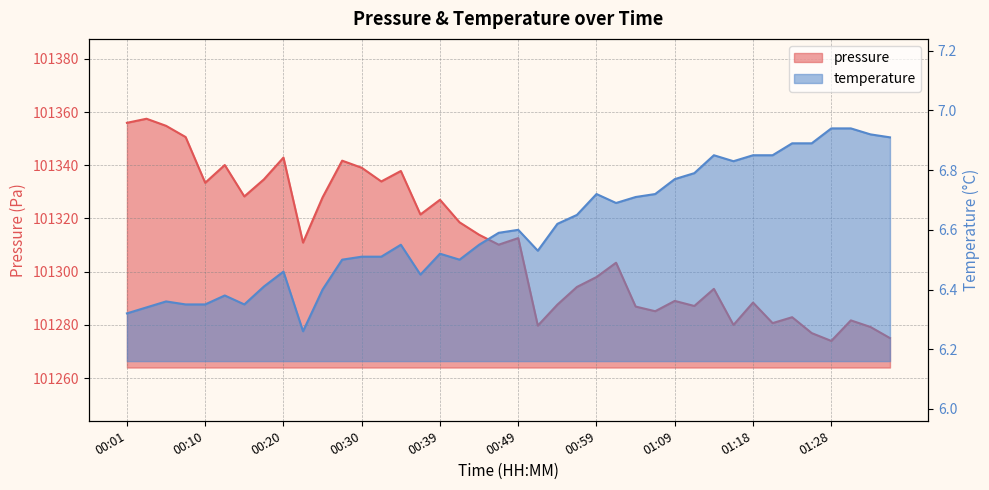

Where is the first local minimum for temperature?

00:15